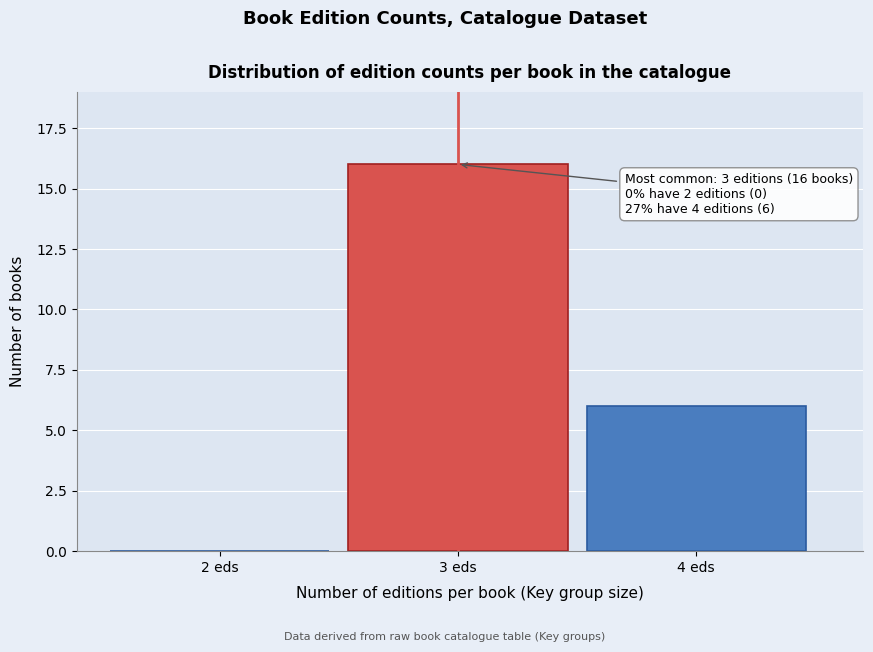

Reading left to right, transcribe all the data shown in this chart.

2 eds=0	3 eds=16	4 eds=6